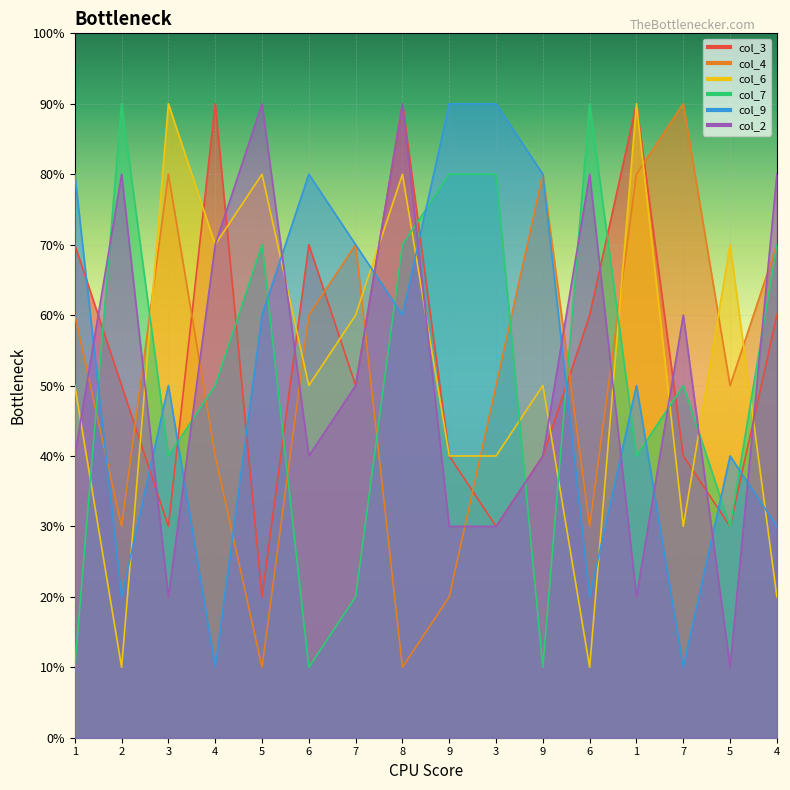

Reading right to left, list all the values displayed in this chart.

col_3: 4=6	5=3	7=4	1=9	6=6	9=4	3=3	9=4	8=9	7=5	6=7	5=2	4=9	3=3	2=5	1=7
col_4: 4=7	5=5	7=9	1=8	6=3	9=8	3=5	9=2	8=1	7=7	6=6	5=1	4=4	3=8	2=3	1=6
col_6: 4=2	5=7	7=3	1=9	6=1	9=5	3=4	9=4	8=8	7=6	6=5	5=8	4=7	3=9	2=1	1=5
col_7: 4=7	5=3	7=5	1=4	6=9	9=1	3=8	9=8	8=7	7=2	6=1	5=7	4=5	3=4	2=9	1=1
col_9: 4=3	5=4	7=1	1=5	6=2	9=8	3=9	9=9	8=6	7=7	6=8	5=6	4=1	3=5	2=2	1=8
col_2: 4=8	5=1	7=6	1=2	6=8	9=4	3=3	9=3	8=9	7=5	6=4	5=9	4=7	3=2	2=8	1=4